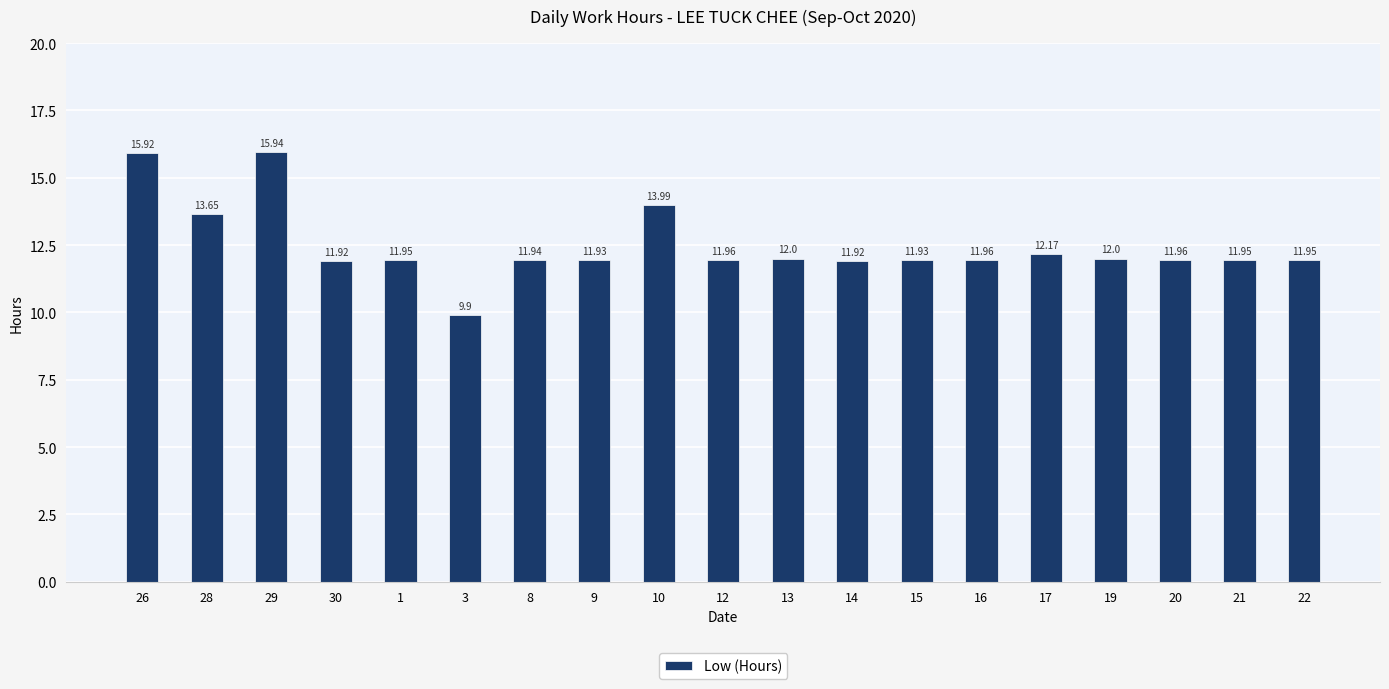

At which label does the data first exceed 11?

26